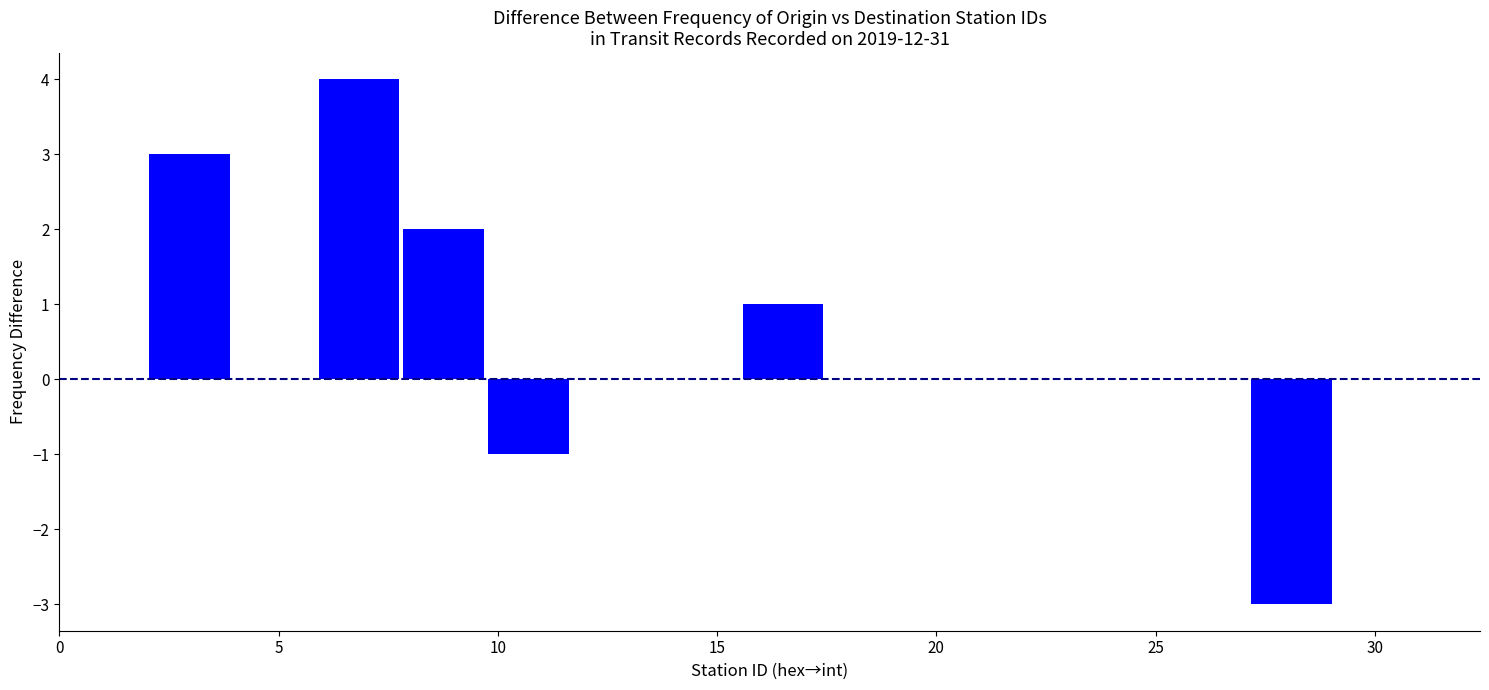

Read against the x-axis, roughly where is the centre of the tallest bar?

7.0